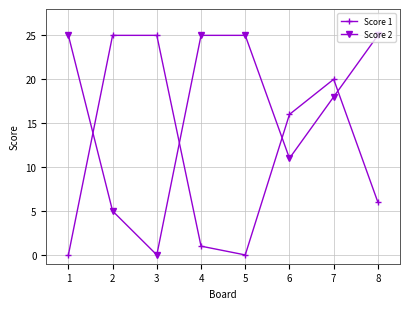

What is the maximum value shown in the chart?

25